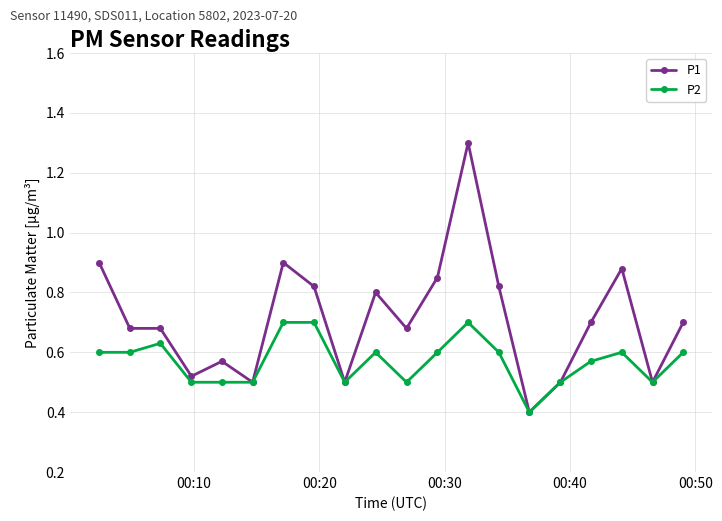

True or false: P1 has more than 1 interior local peaks.

True